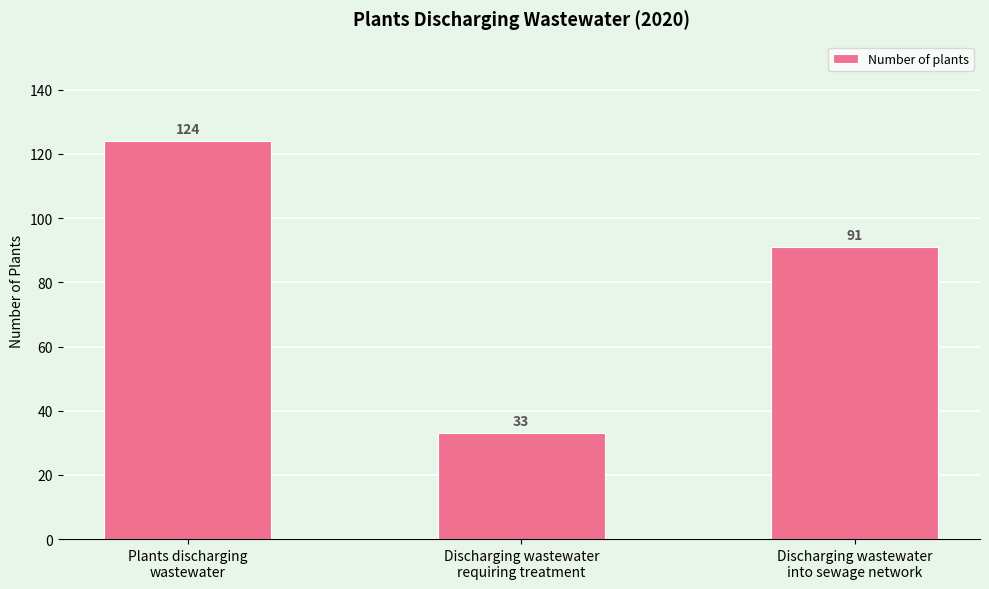

The chart shows a value of 46 at Discharging wastewater
requiring treatment. True or false?

False